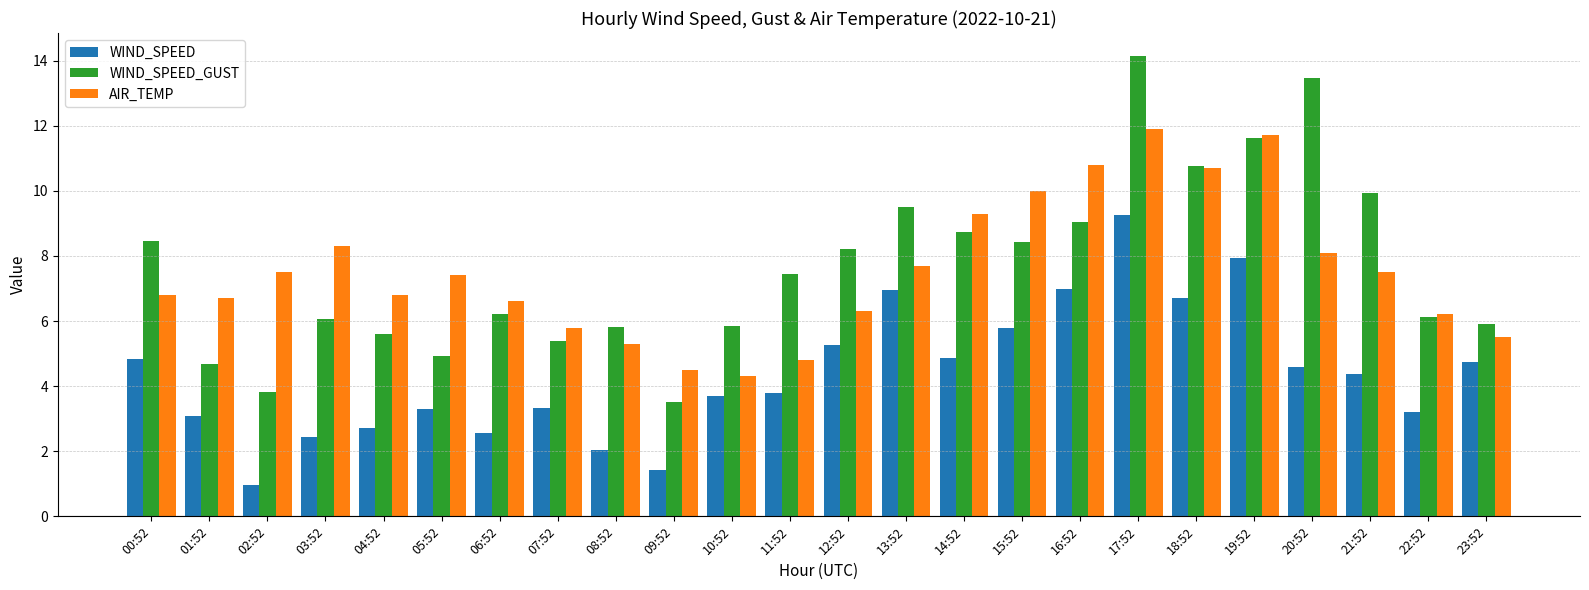

True or false: WIND_SPEED_GUST has a value of 7.9 at 05:52.

False